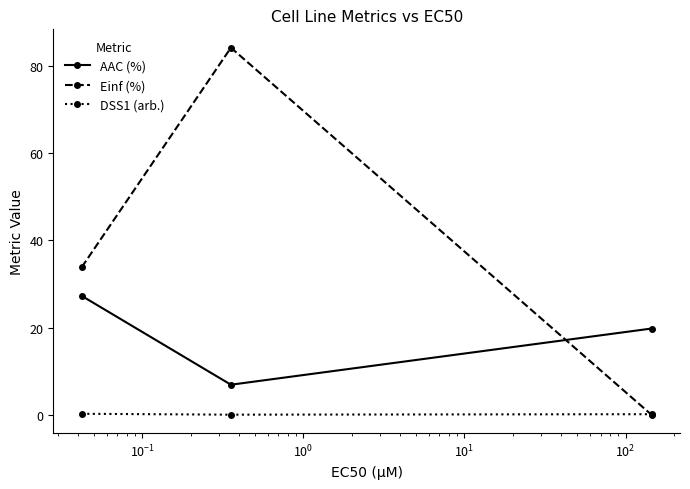

How many values in the AAC (%) series are below 19?

1